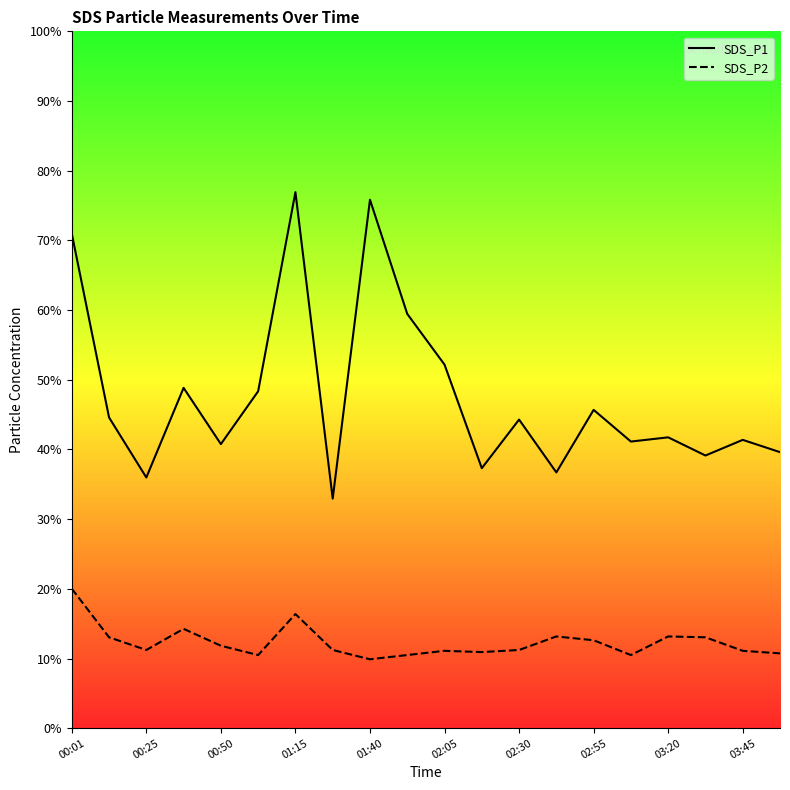

True or false: SDS_P2 and SDS_P1 cross at least once.

False